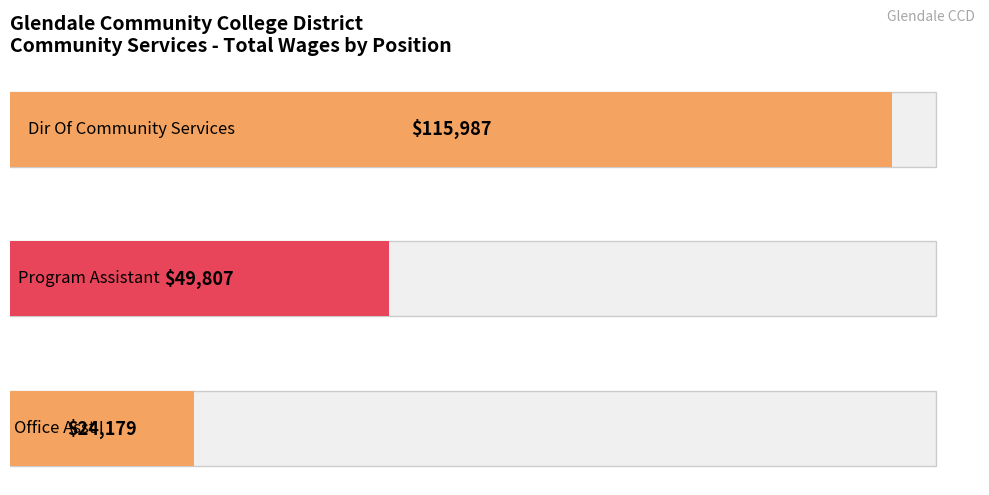

Is it true that the value at Dir Of Community Services is 64419?

False